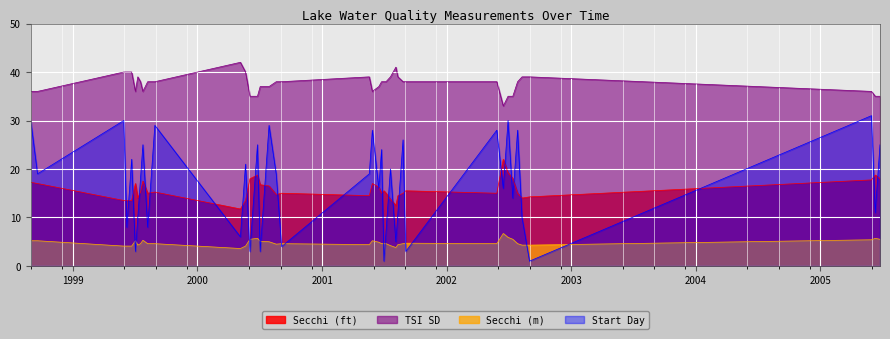

Where does the TSI SD series first go above 38?

1999-05-30